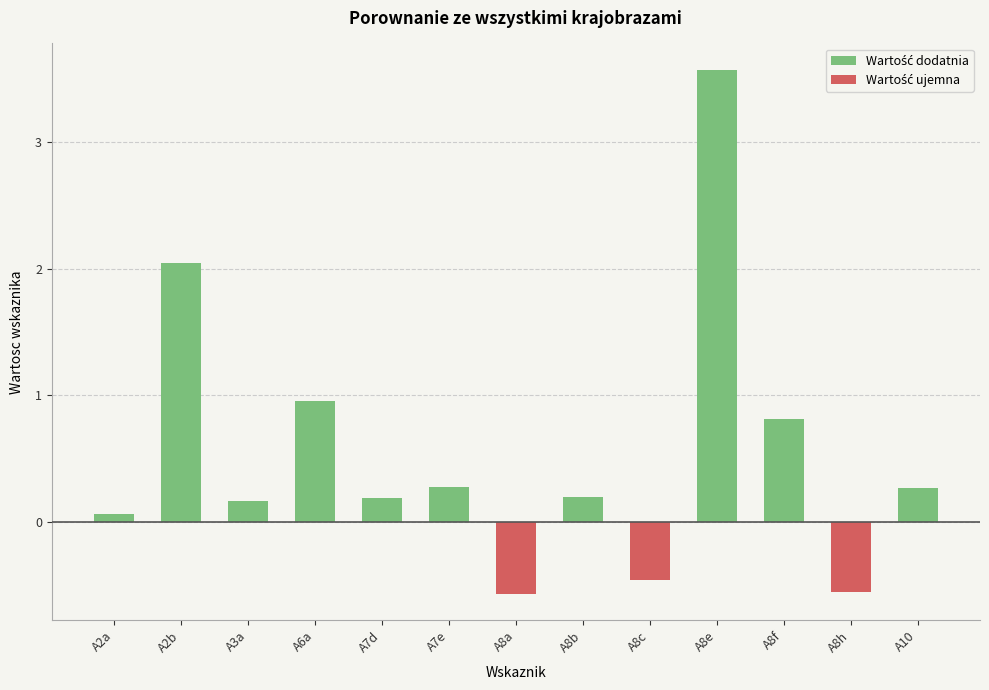

True or false: Wartość ujemna has a value of 0.0 at A7d.

True